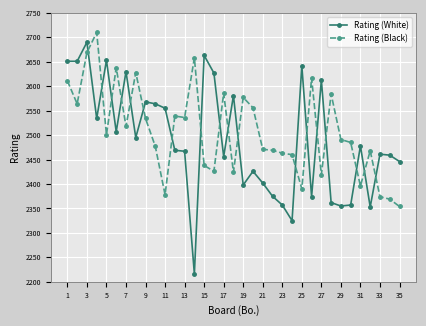

What is the difference between the maximum and minimum values in the Rating (Black) series?

356